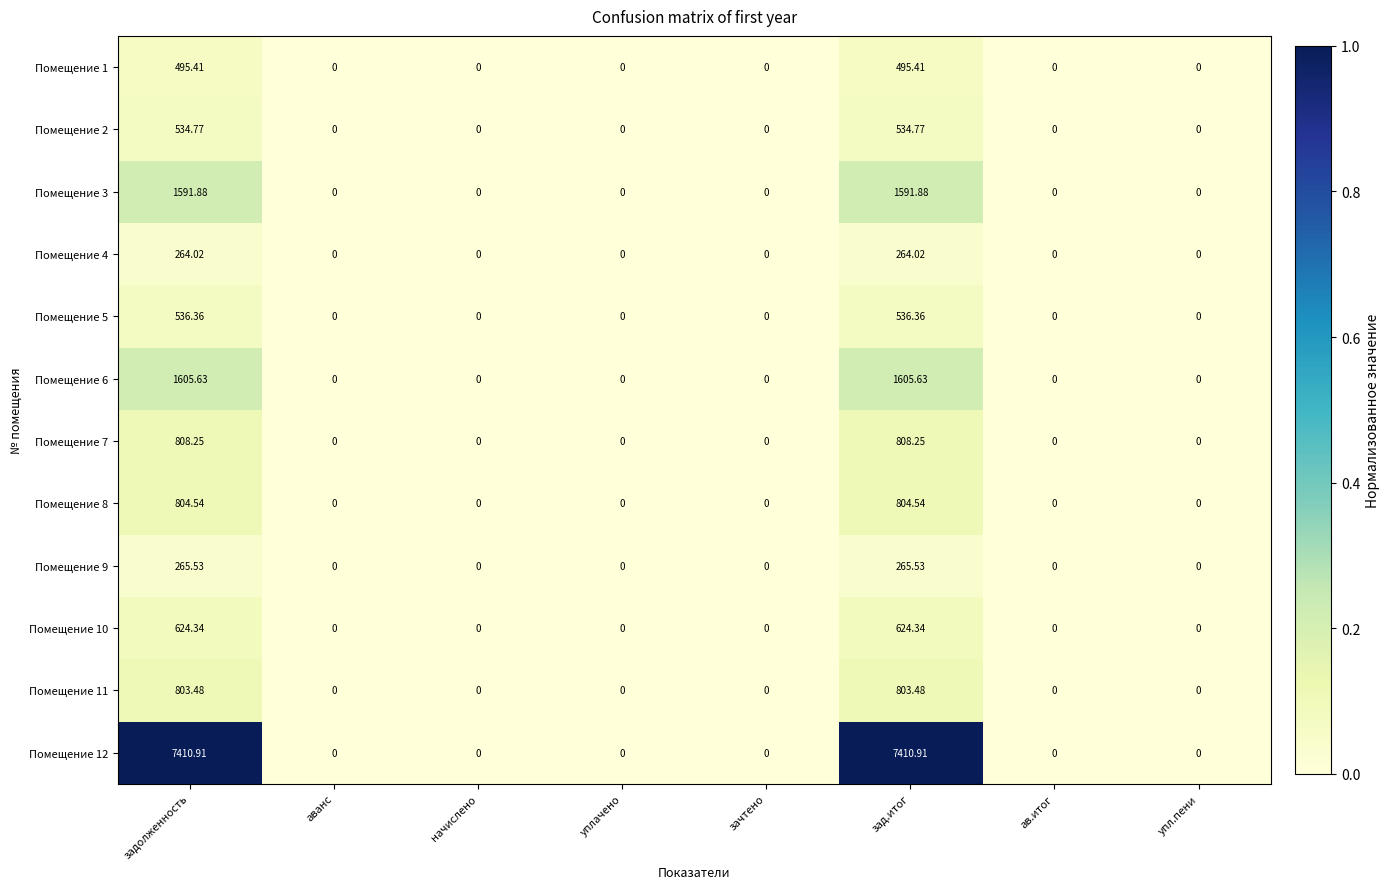

Is the value of Помещение 1 at зад.итог greater than the value of Помещение 4 at начислено?

Yes